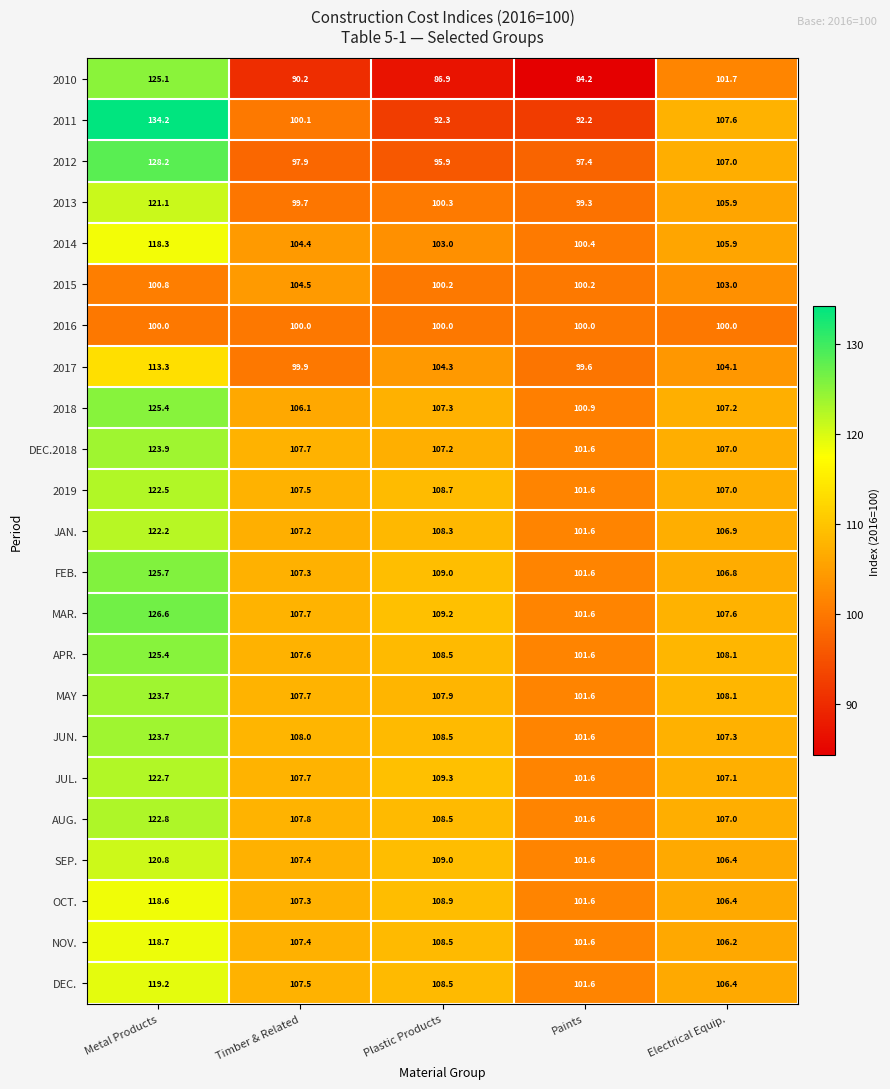

How many data points in 2014 are less than 104?

2